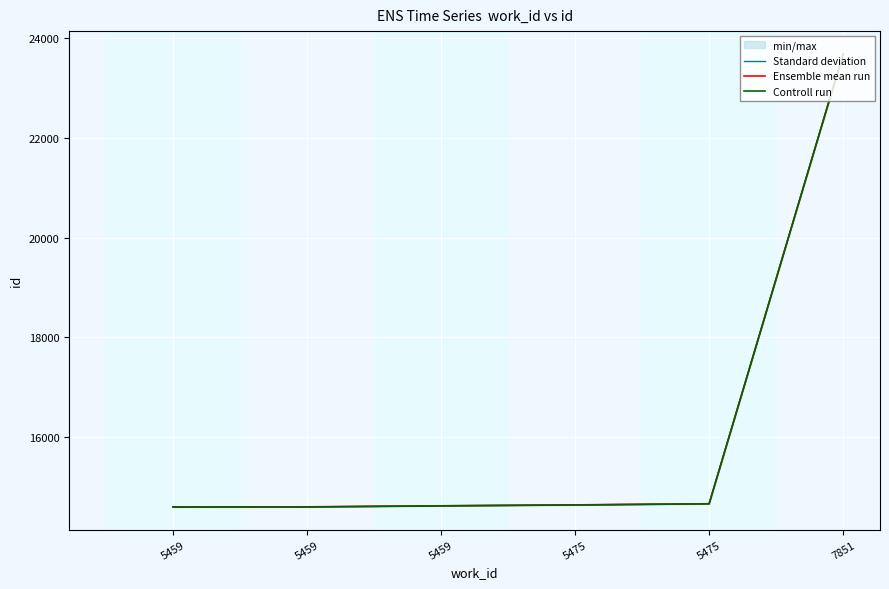

Rank the series by their average value, from highest to lowest.

Ensemble mean run, Standard deviation, Controll run